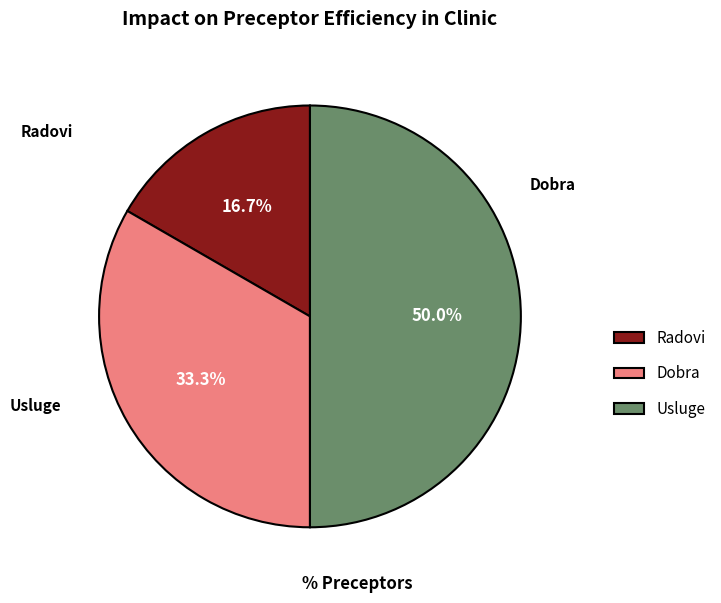

How many slices are in this pie chart?

3